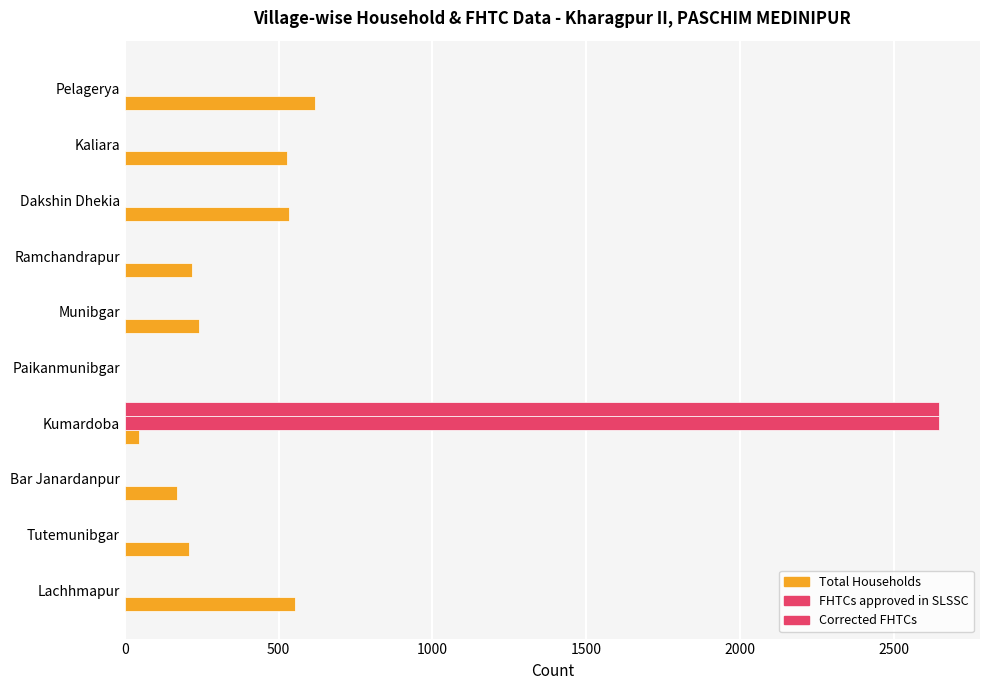

What is the sum of all FHTCs approved in SLSSC values?

2648